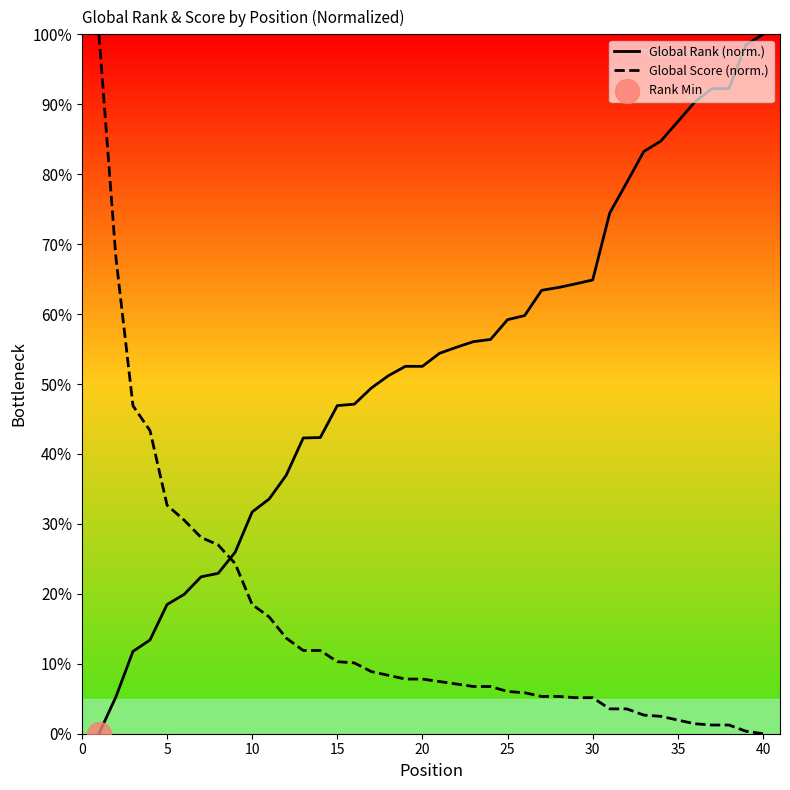

What is the maximum value shown in the chart?

100.0